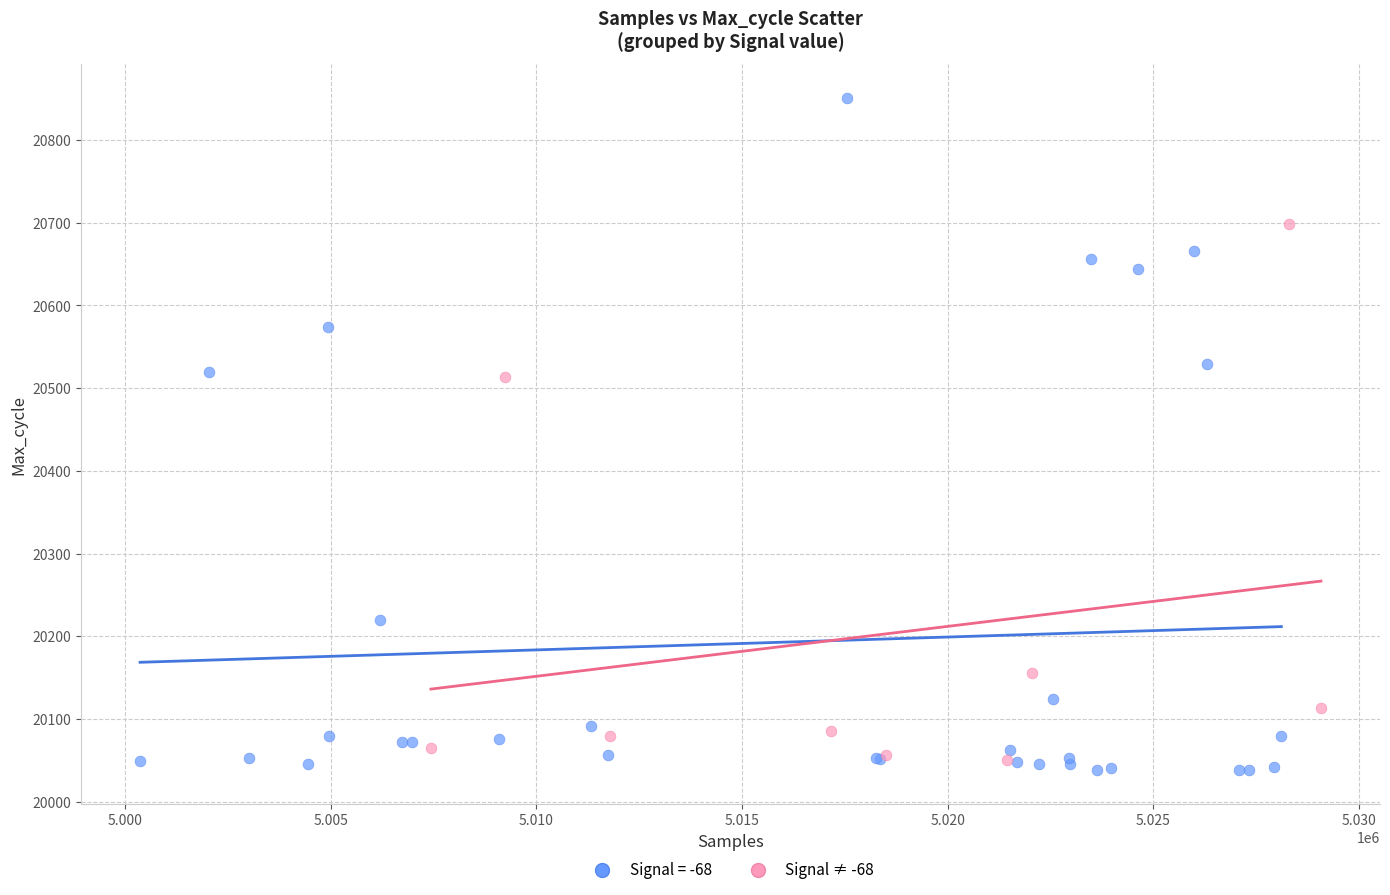

Which series has the widest spread of Y values?

Signal = -68